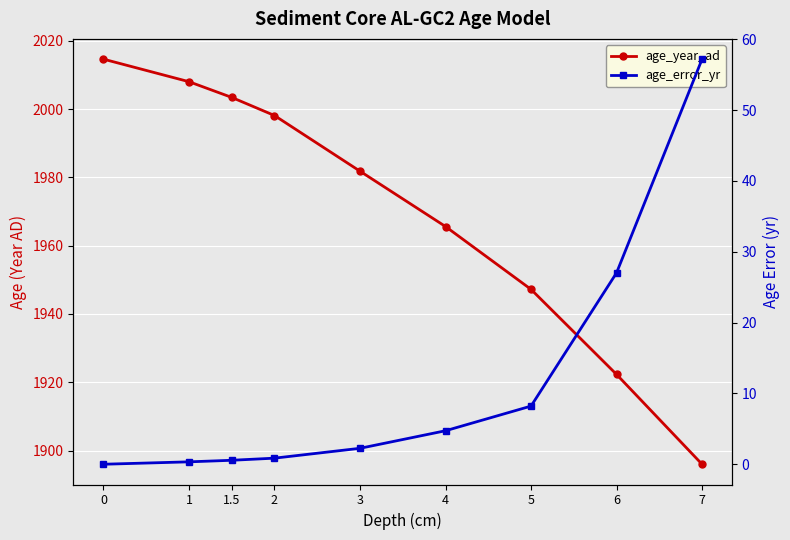

How many values in the age_error_yr series are below 2?

4